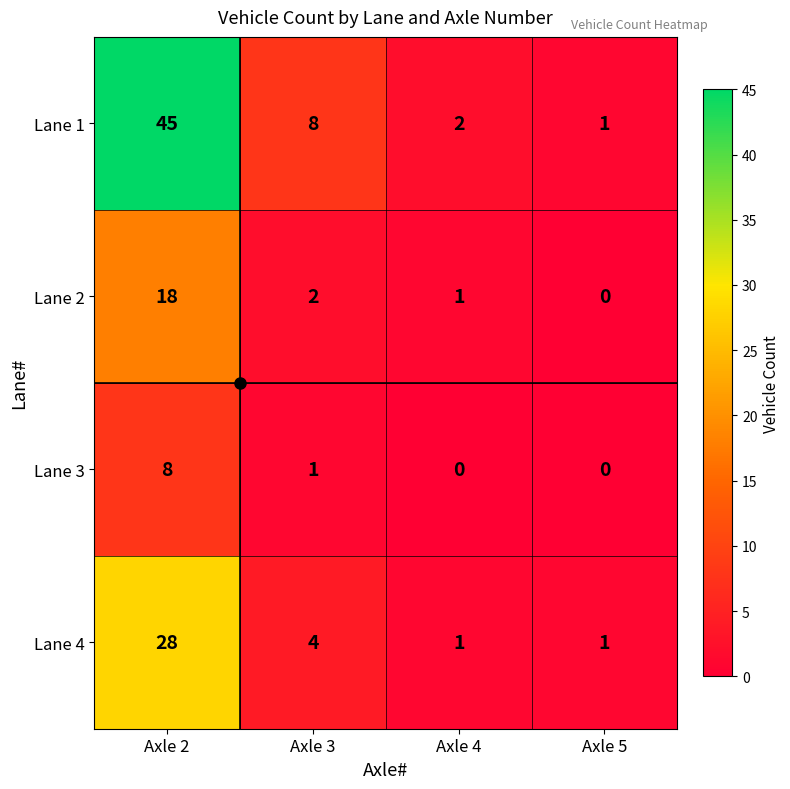

At which category does the chart reach its peak across all series?

Axle 2